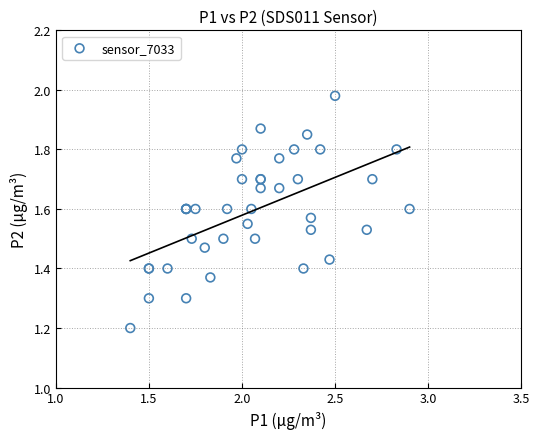

What Y value in the scatter plot is closest to 1?

1.2